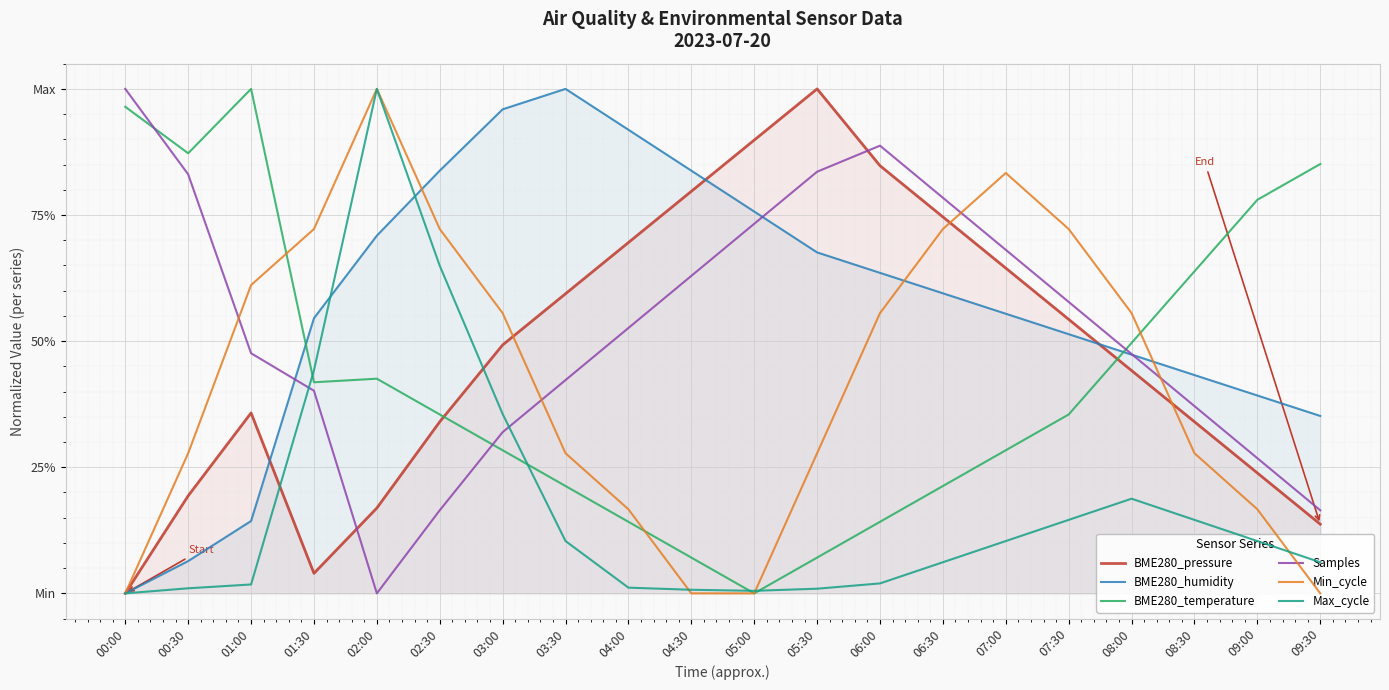

After their last crossing, which series has the higher values: BME280_temperature or BME280_humidity?

BME280_temperature